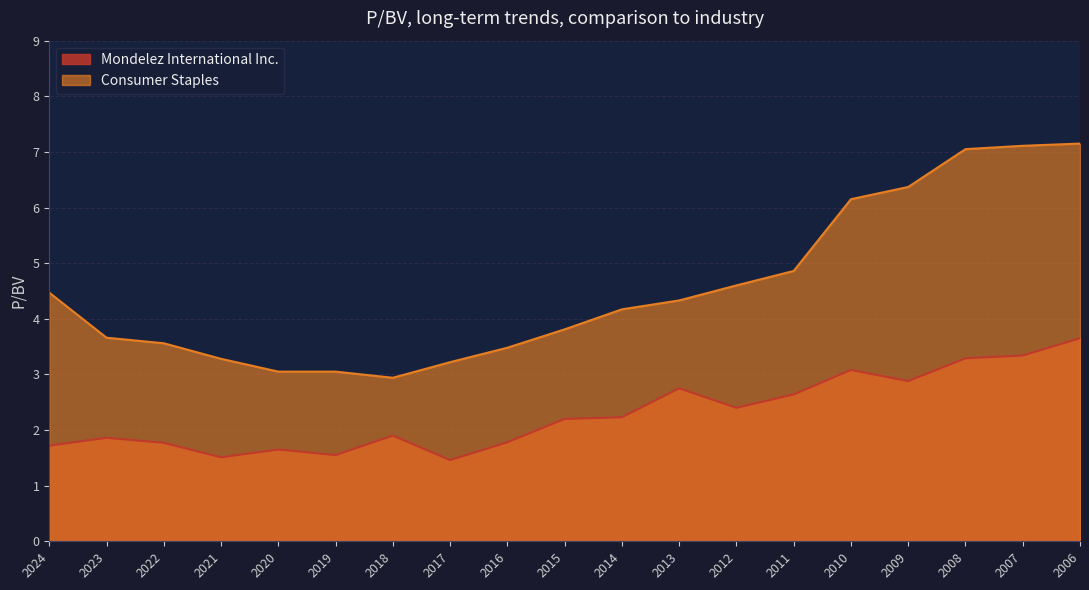

What is the sum of all Consumer Staples values?

86.3